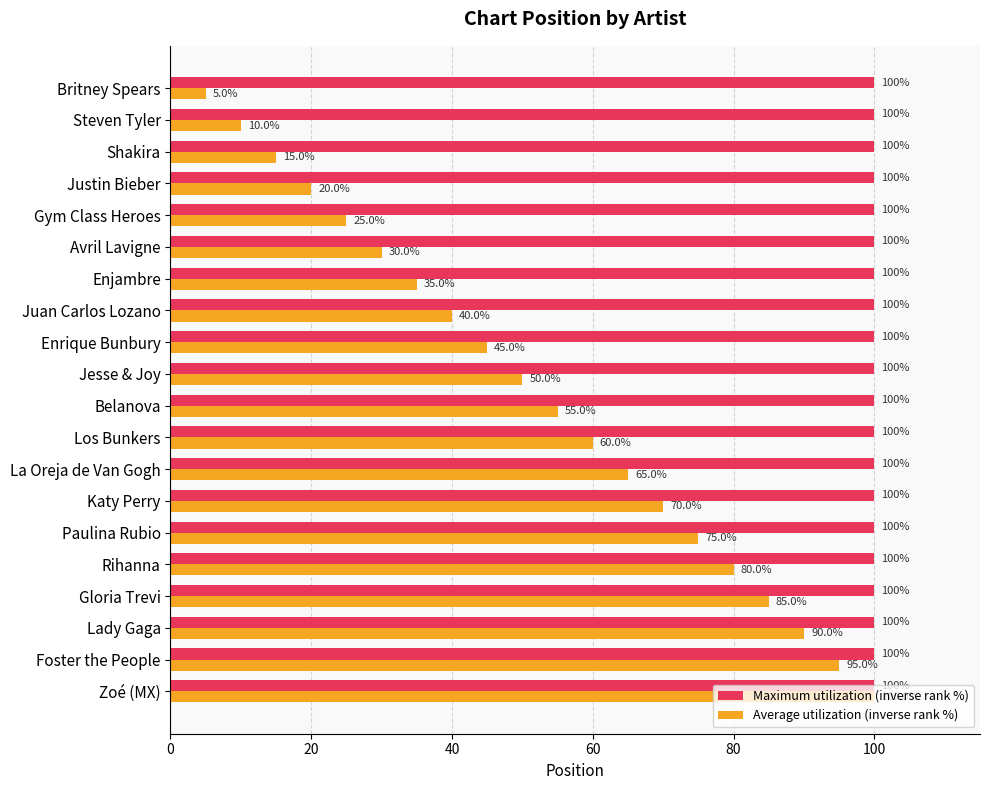

Which series changed the most between Gloria Trevi and Belanova?

Average utilization (inverse rank %)